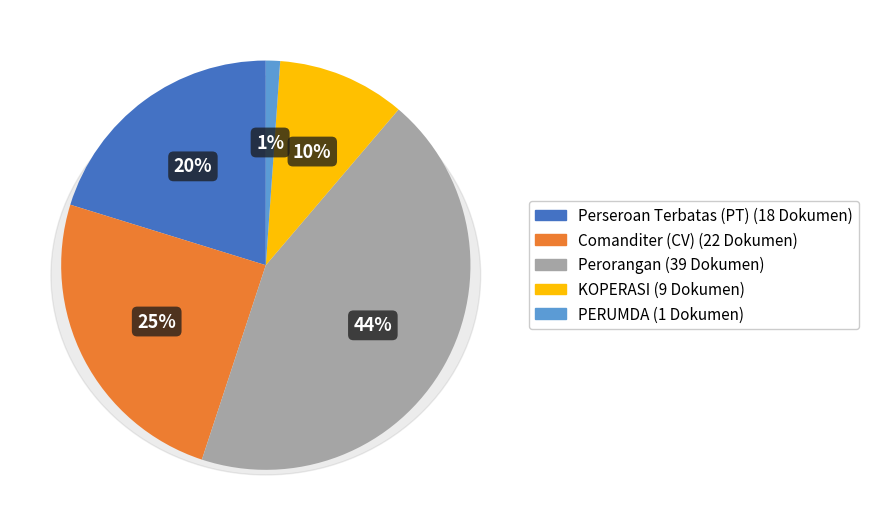

Count the number of slices in the pie.

5